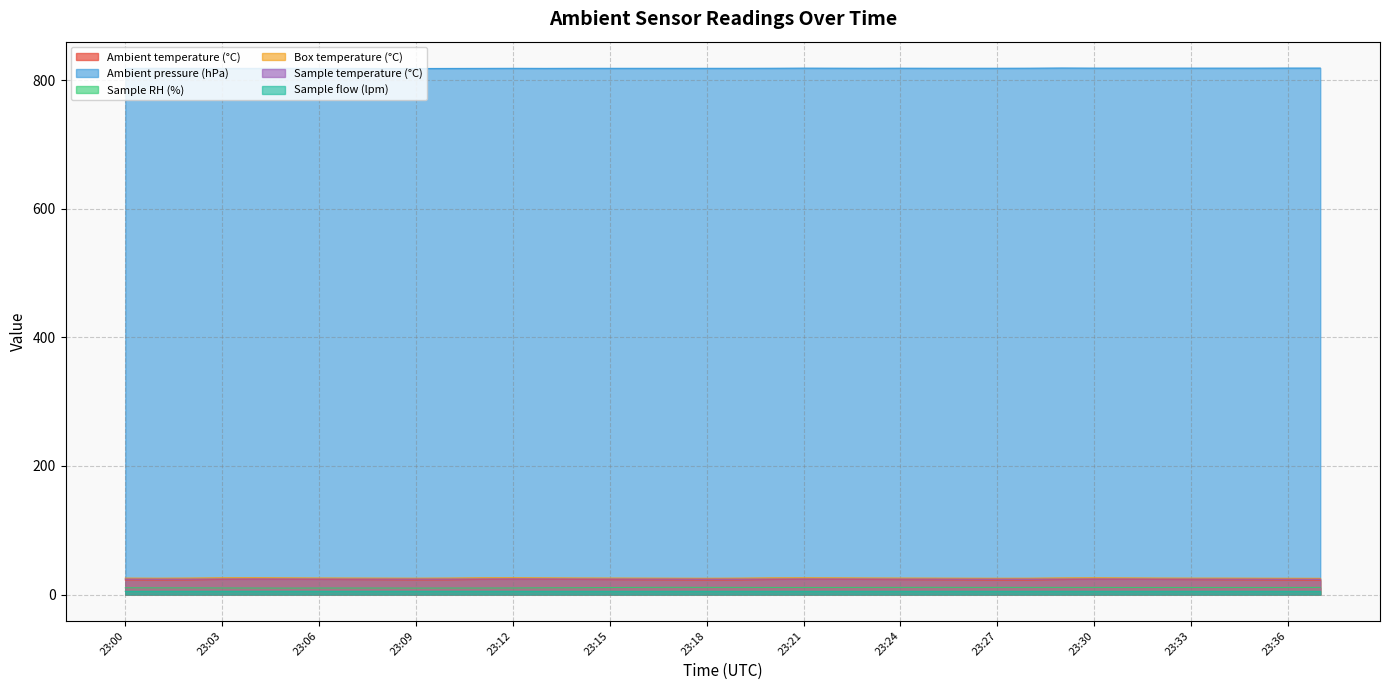

What is the difference between the highest and lowest values at 23:30?

814.0